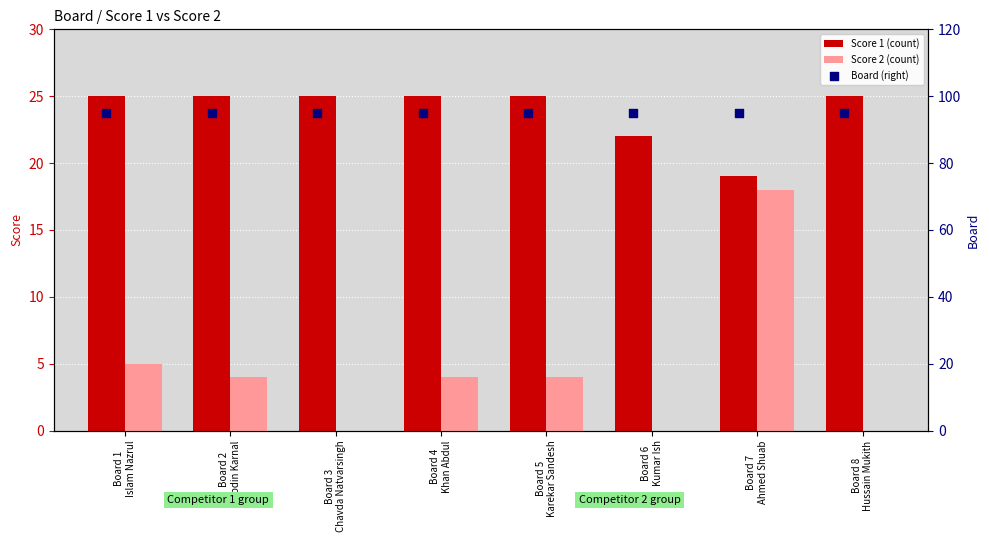

At how many categories does at least one series exceed 16?

8